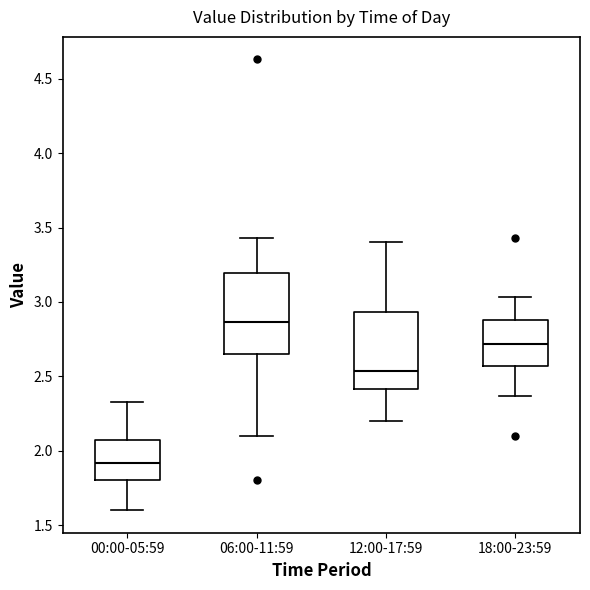

Reading left to right, read every box against the y-axis: the position of its median line, the range the box covers, and the ends of its whiskers. The values are not printed on the chart, so give them approximately, as read against the axis.

00:00-05:59: median 1.90, box 1.80 to 2.10, whiskers 1.60 to 2.35
06:00-11:59: median 2.85, box 2.65 to 3.20, whiskers 2.10 to 3.45
12:00-17:59: median 2.55, box 2.40 to 2.95, whiskers 2.20 to 3.40
18:00-23:59: median 2.70, box 2.55 to 2.90, whiskers 2.35 to 3.05